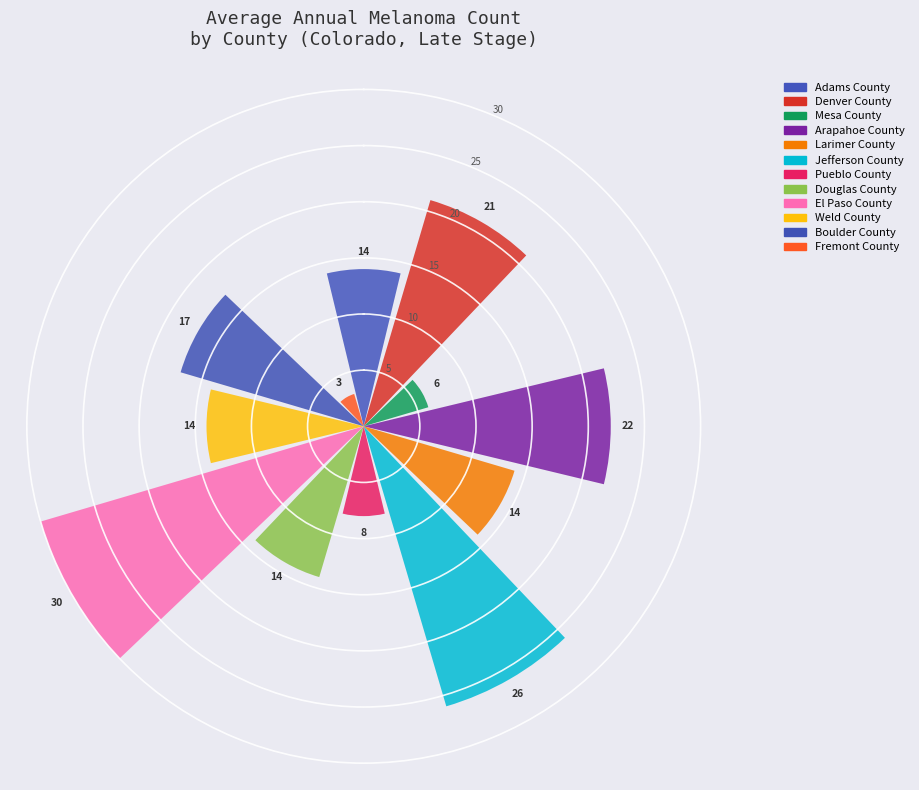

What is the value of the 12th bar from the left?

3